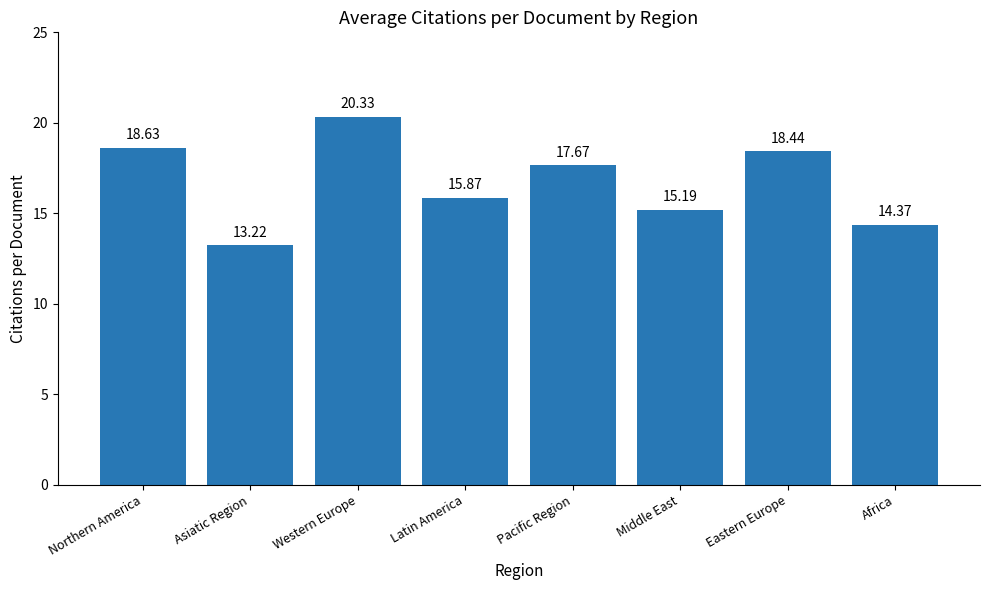

Approximately how many times larger is the value at Northern America compared to Latin America?

1.2